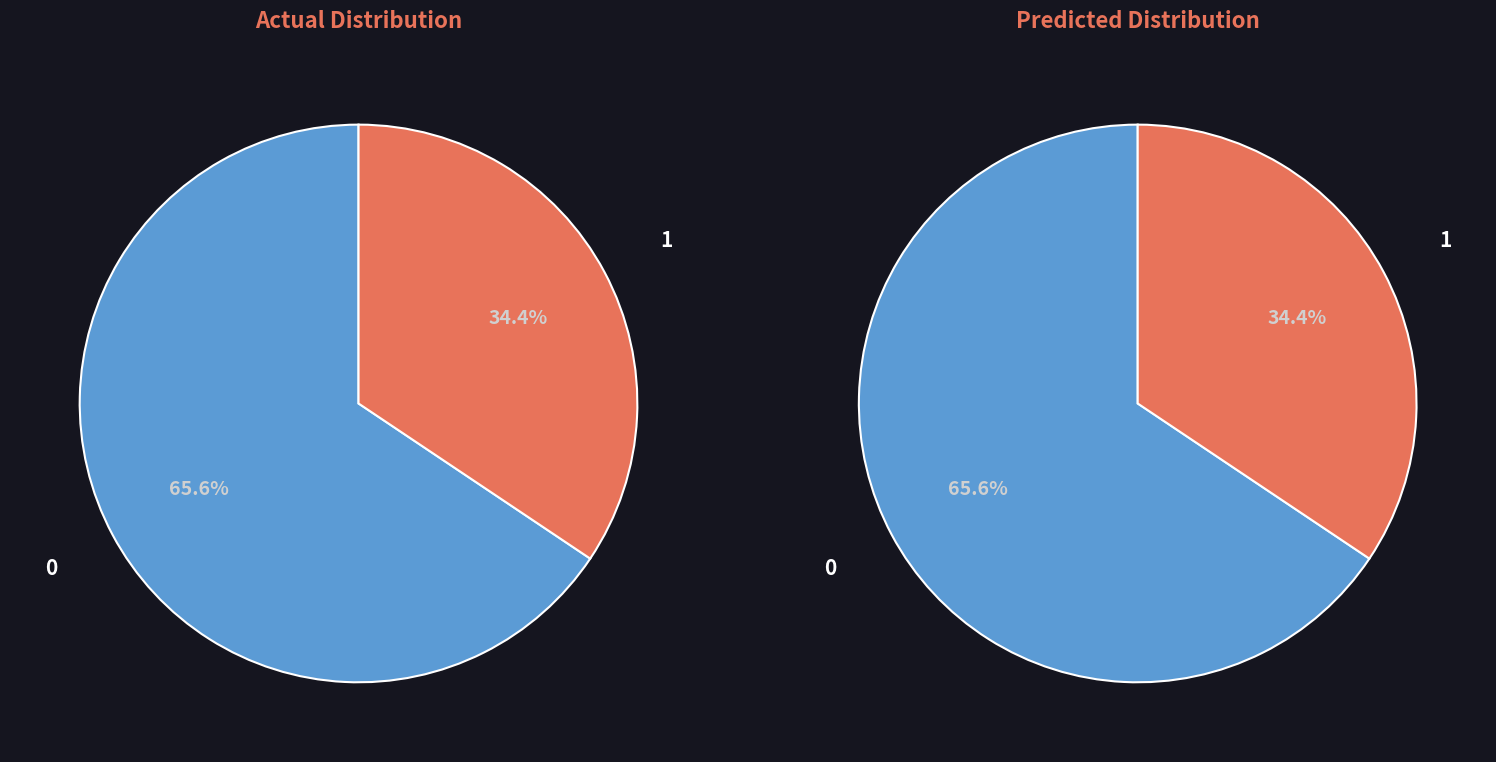

Is it true that pct95 is 20% of the pie?

False